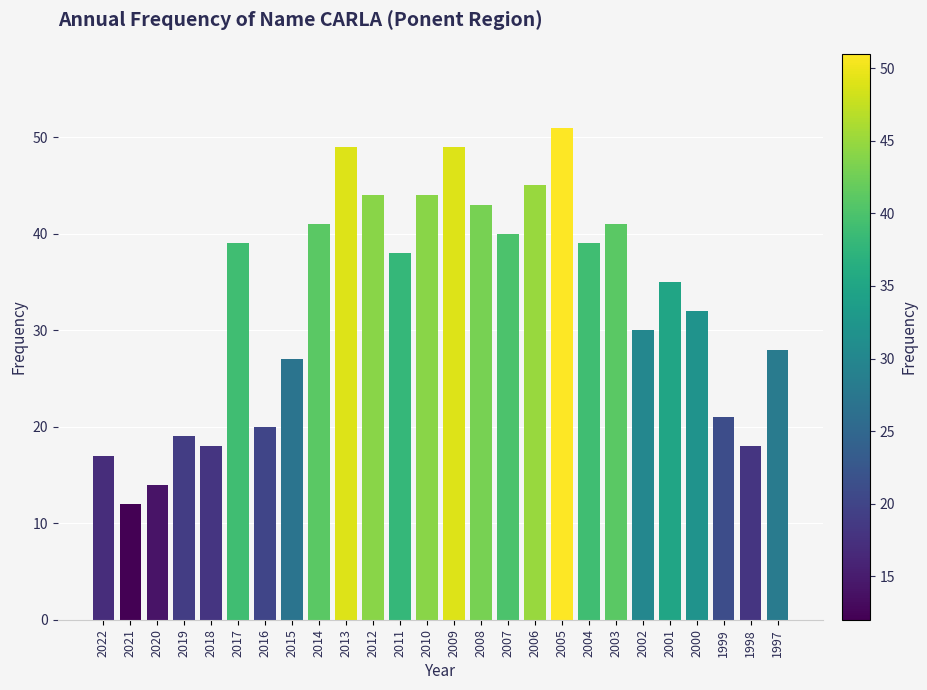

Which category has the highest value across all series?

2005